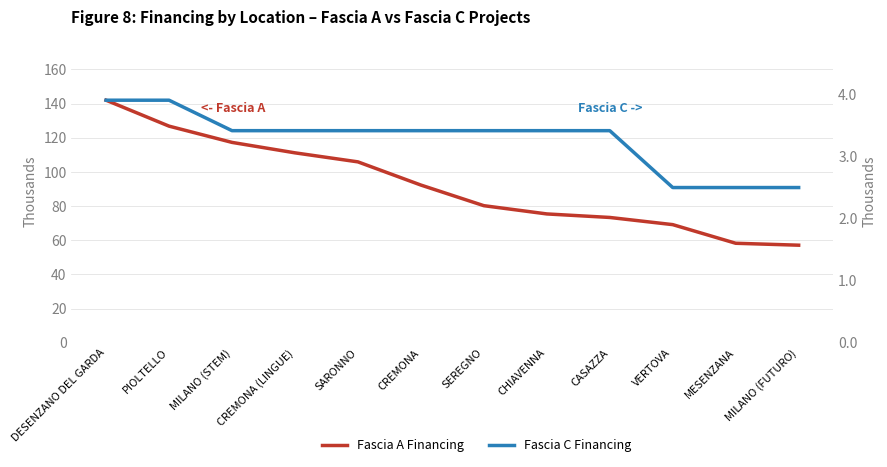

Which series has the largest total across all categories?

Fascia A Financing